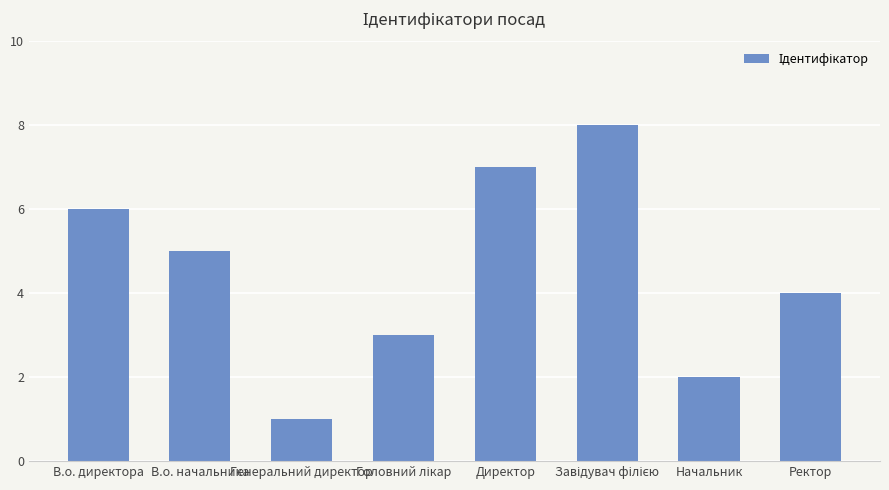

Is it true that the value at В.о. директора is 6?

True